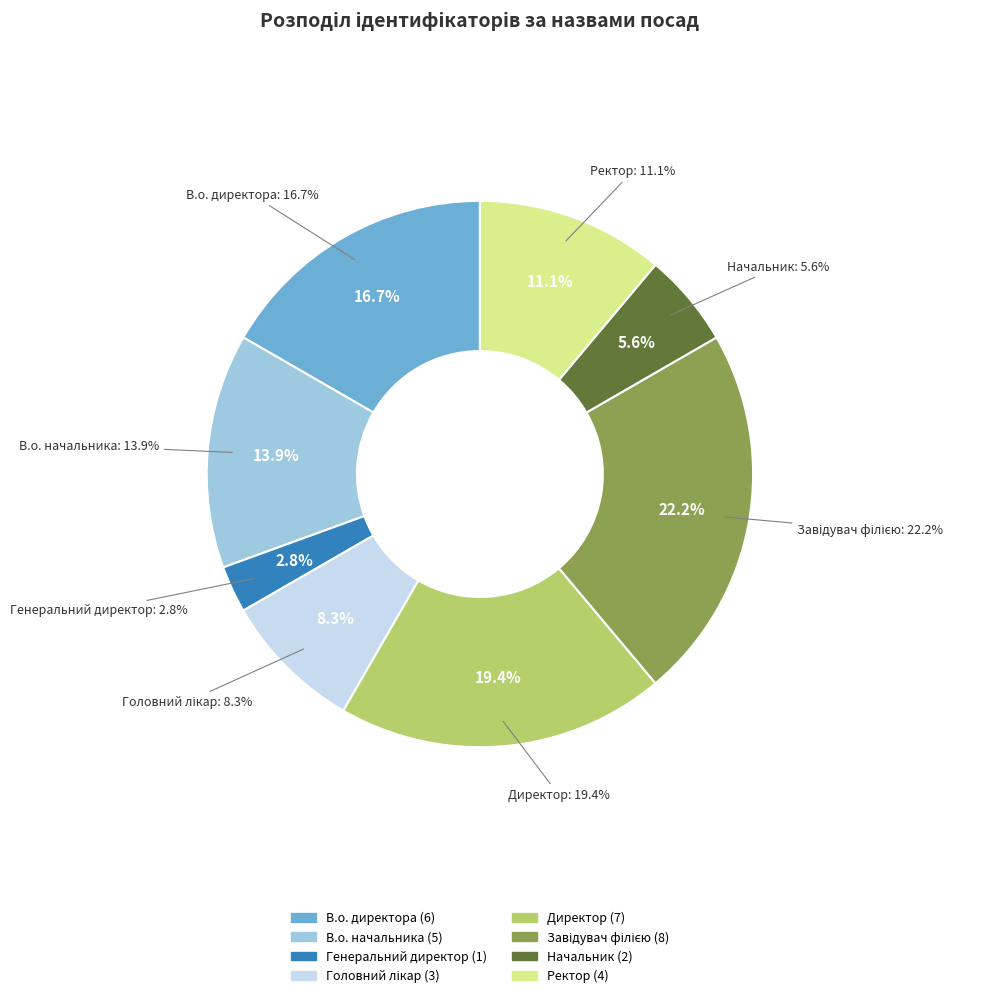

To the nearest percent, what is the difference between the Головний лікар and Начальник slice percentages?

3%